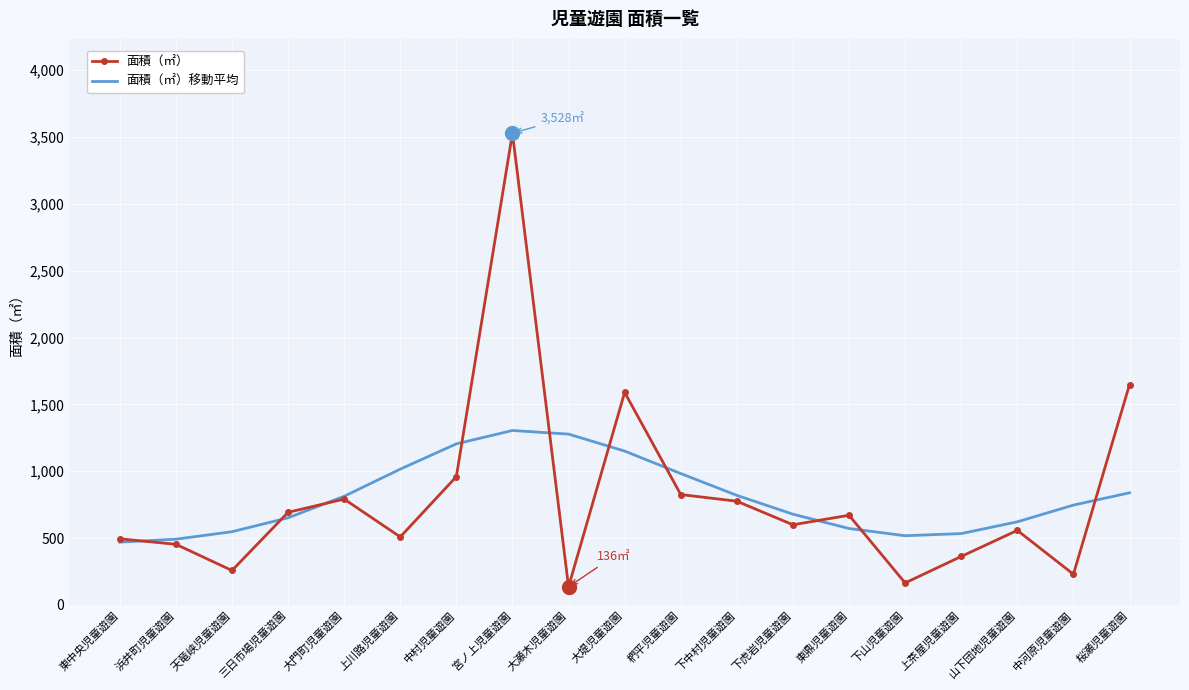

How many values in the 面積（㎡） series are below 600?

9